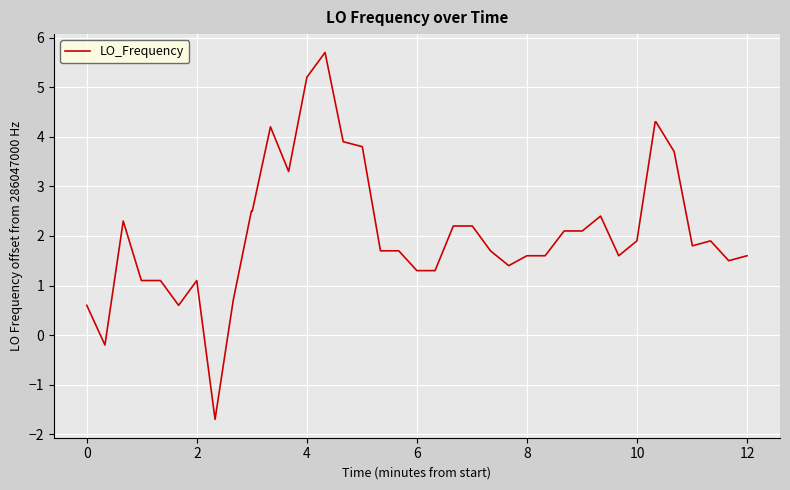

What is the difference between the maximum and minimum values?

7.4